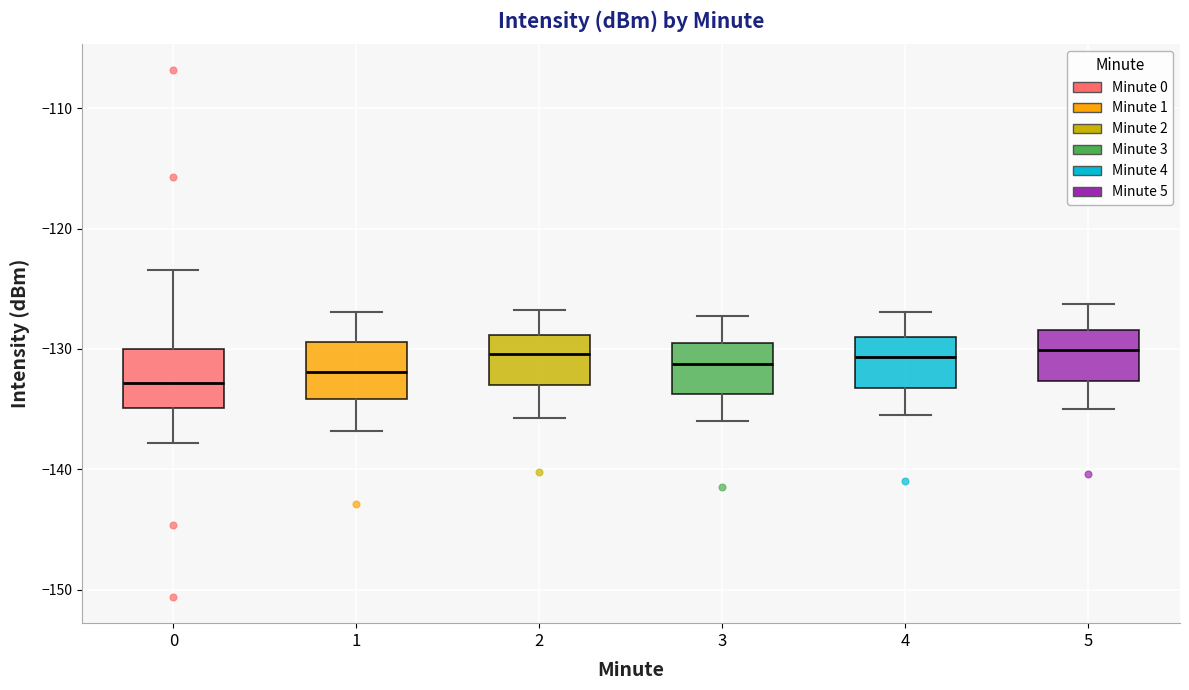

Where does the median line of the box at x = 0 sit on the y-axis? The values are not printed on the chart, so give them approximately, as read against the axis.

-133